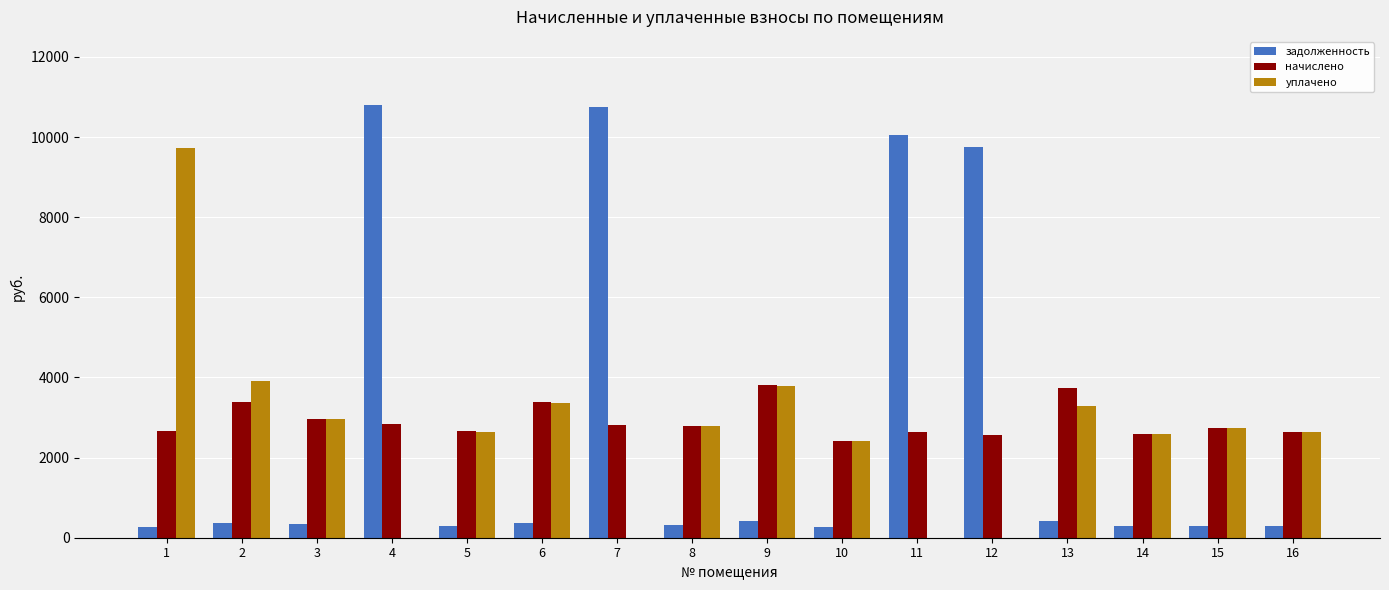

What is the maximum value shown in the chart?

10804.0